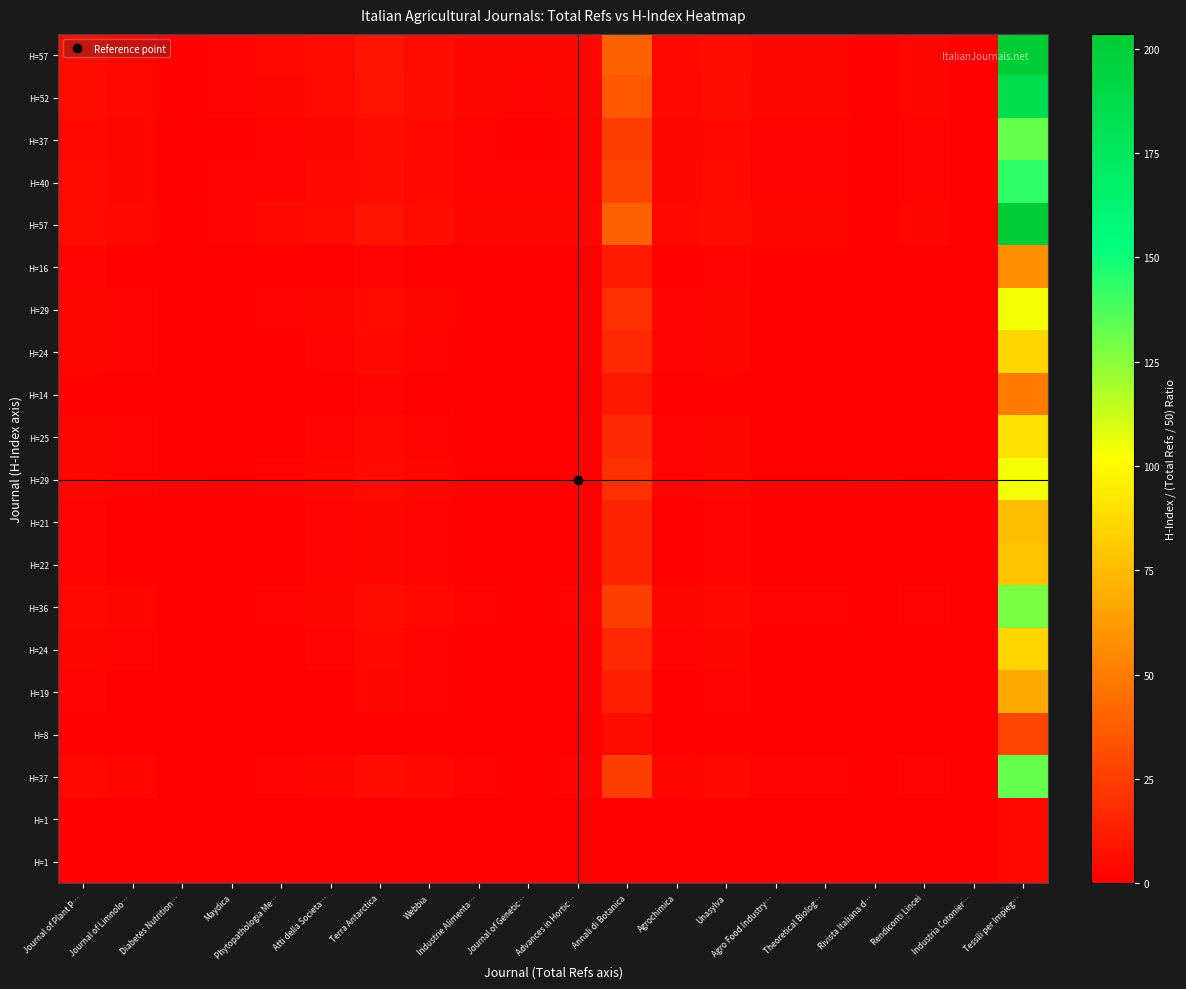

Which label corresponds to the largest value in the chart?

Tessili per Impieg…